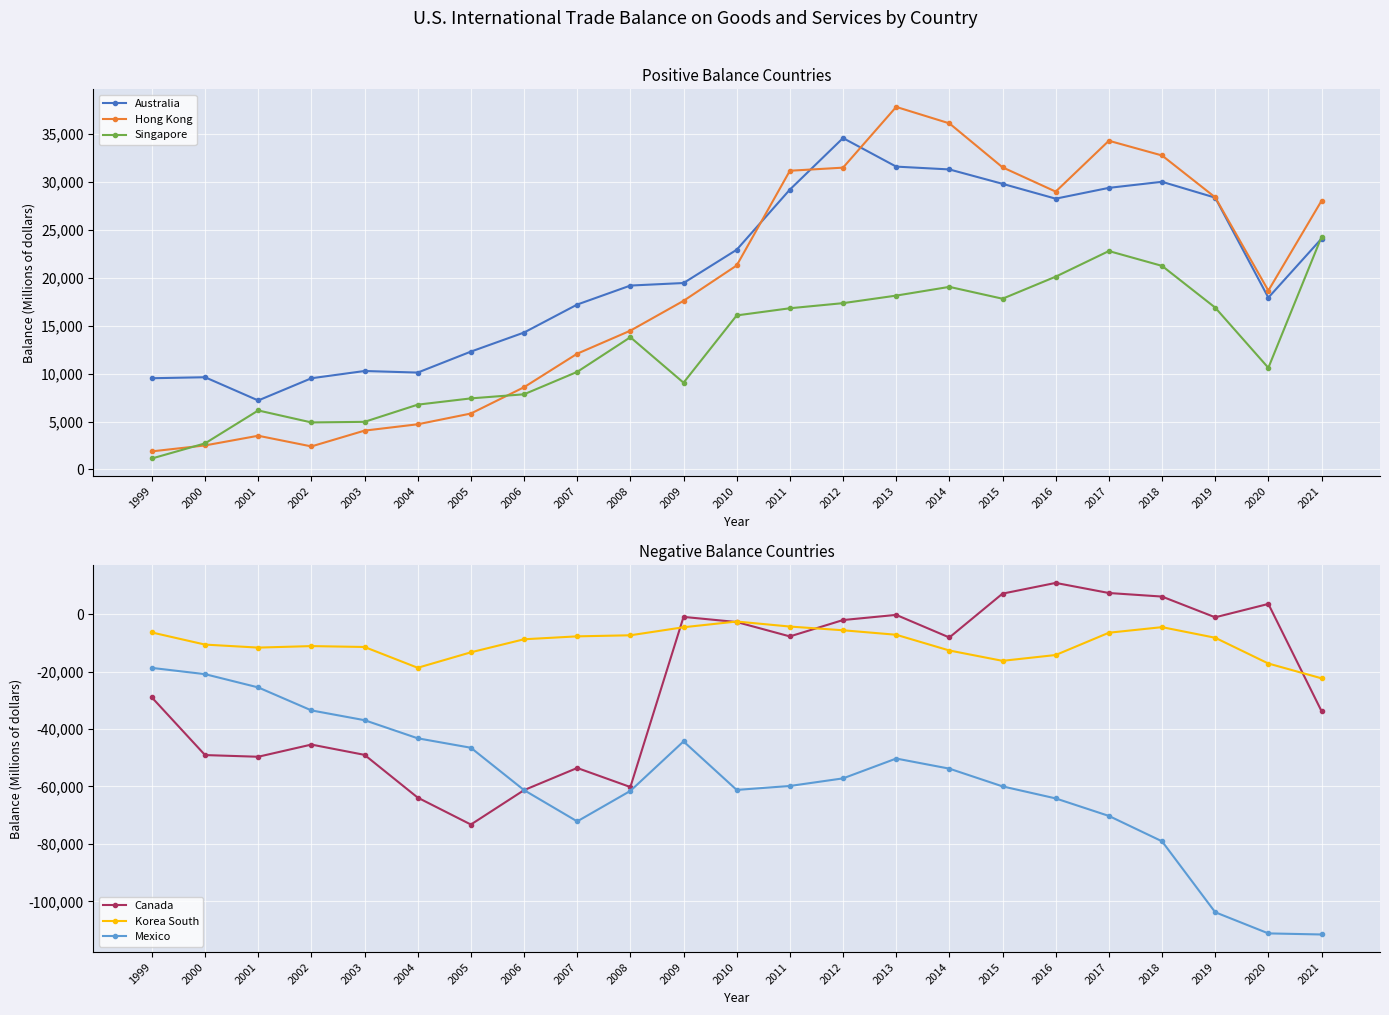

At which label does Canada reach its peak?

2016